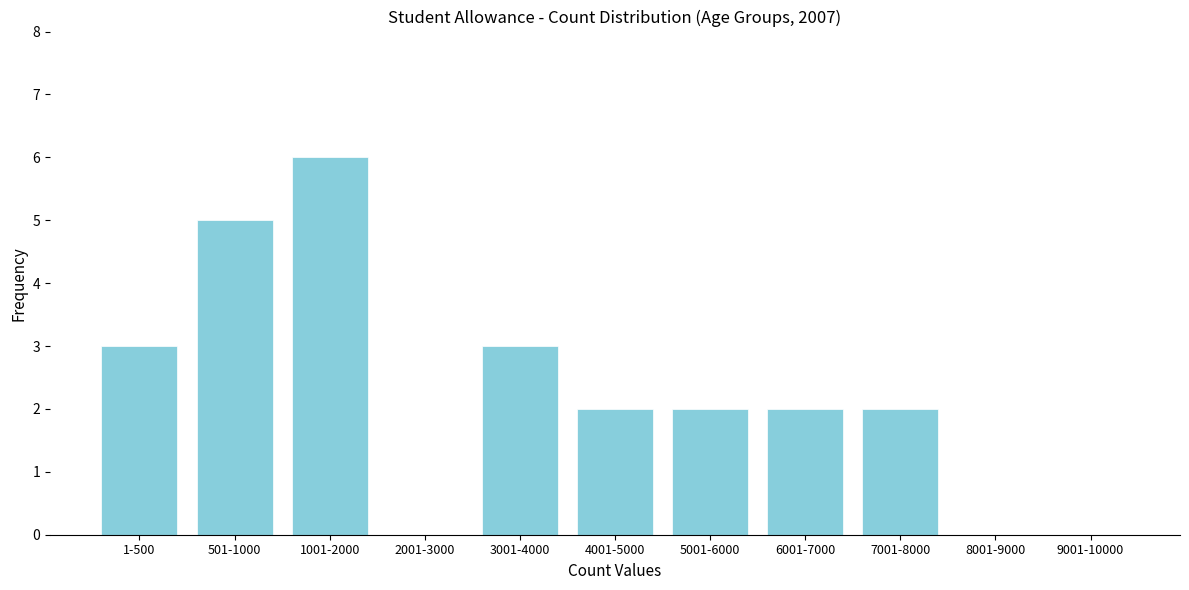

Reading right to left, what are all the values shown in this chart?

9001-10000=0	8001-9000=0	7001-8000=2	6001-7000=2	5001-6000=2	4001-5000=2	3001-4000=3	2001-3000=0	1001-2000=6	501-1000=5	1-500=3